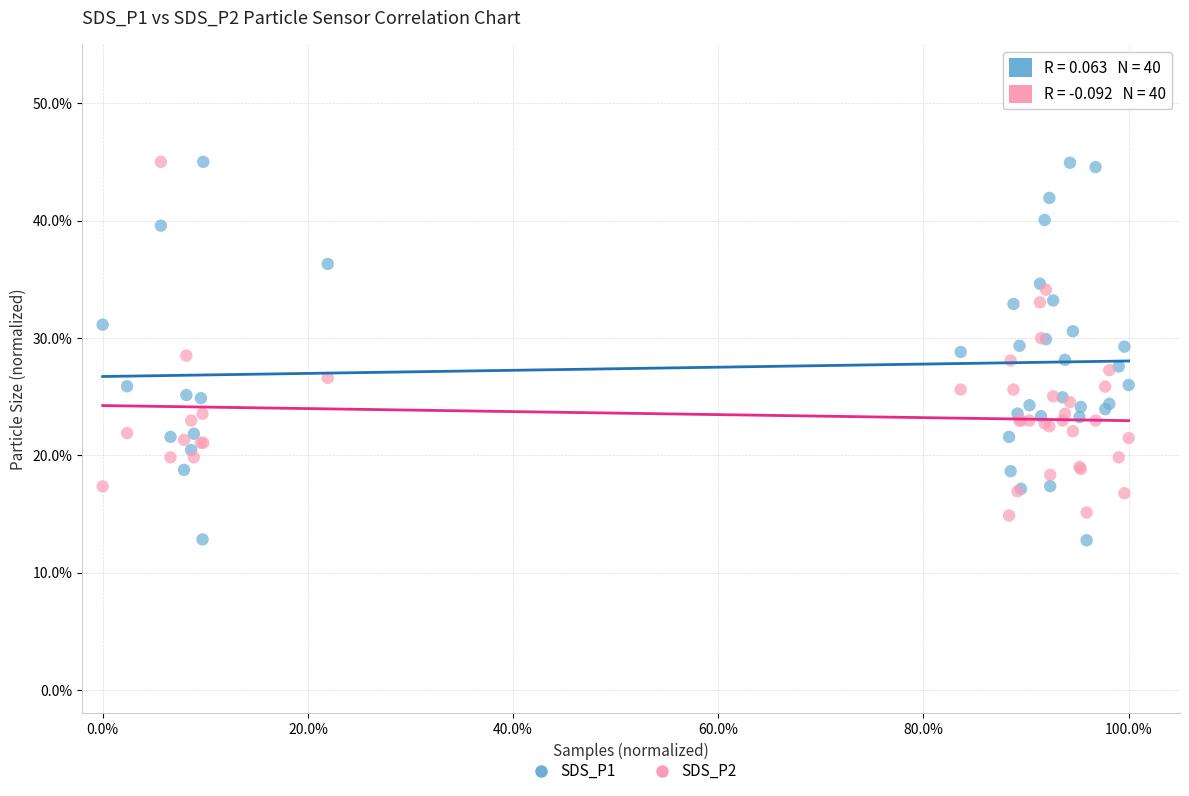

Which series has the widest spread of Y values?

SDS_P1